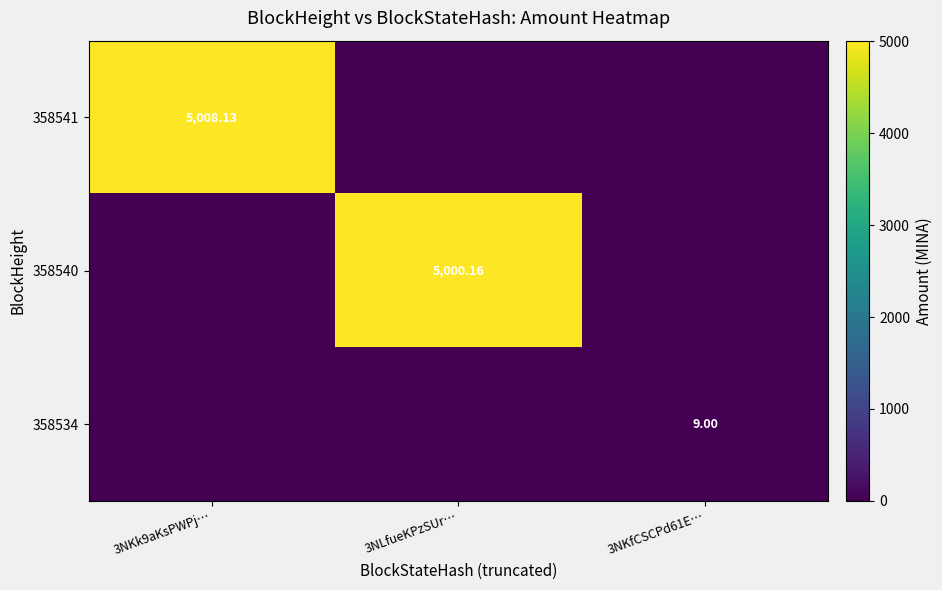

The value of 358541 at 3NLfueKPzSUr… is 0.0. True or false?

True